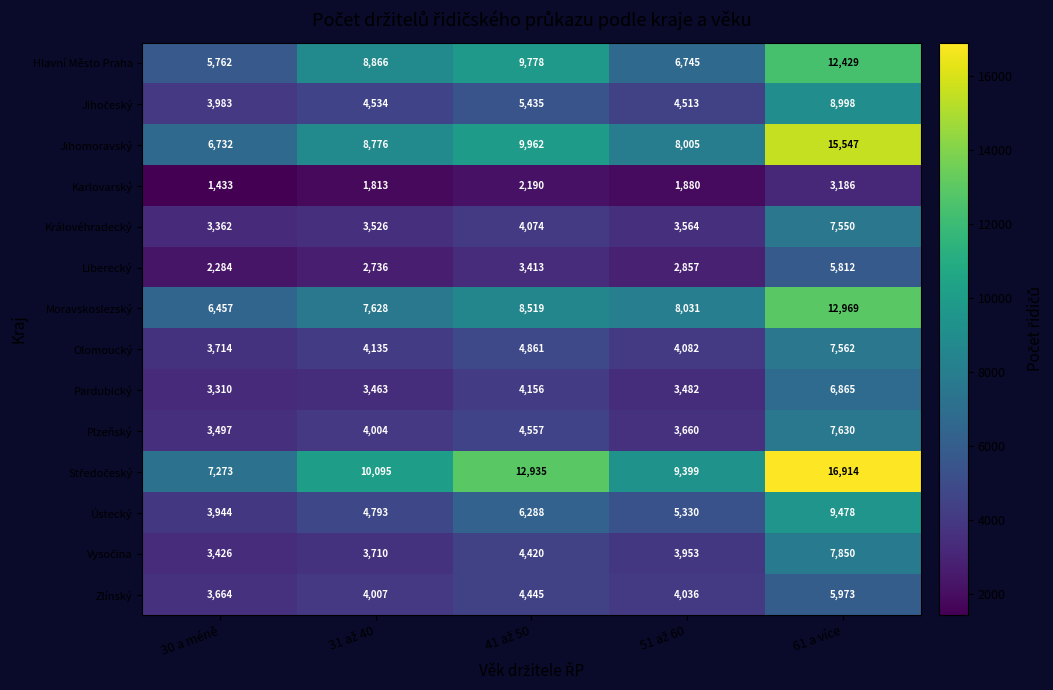

True or false: Liberecký has a value of 2284 at 30 a méně.

True